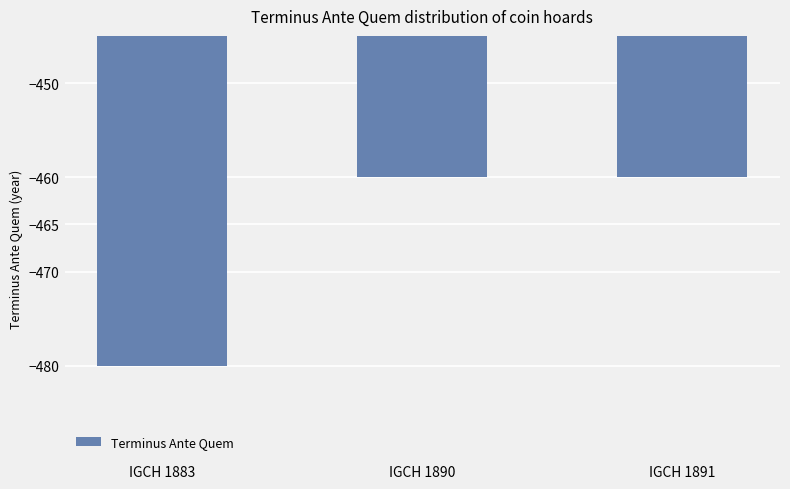

The value at IGCH 1891 is -628. True or false?

False